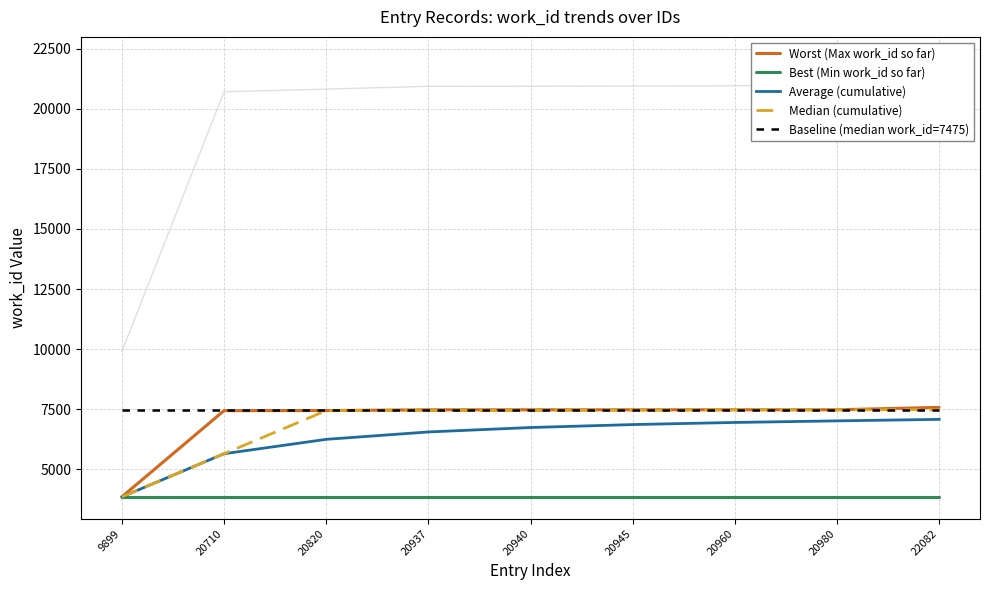

Reading right to left, what are all the values shown in this chart?

Worst (Max work_id so far): 22082=7576.0	20980=7476.0	20960=7476.0	20945=7475.0	20940=7475.0	20937=7475.0	20820=7443.0	20710=7440.0	9899=3853.0
Best (Min work_id so far): 22082=3853.0	20980=3853.0	20960=3853.0	20945=3853.0	20940=3853.0	20937=3853.0	20820=3853.0	20710=3853.0	9899=3853.0
Average (cumulative): 22082=7076.6	20980=7014.1	20960=6948.1	20945=6860.2	20940=6737.2	20937=6552.8	20820=6245.3	20710=5646.5	9899=3853.0
Median (cumulative): 22082=7475.0	20980=7475.0	20960=7475.0	20945=7459.0	20940=7443.0	20937=7441.5	20820=7440.0	20710=5646.5	9899=3853.0
Baseline (median work_id=7475): 22082=7475.0	20980=7475.0	20960=7475.0	20945=7475.0	20940=7475.0	20937=7475.0	20820=7475.0	20710=7475.0	9899=7475.0